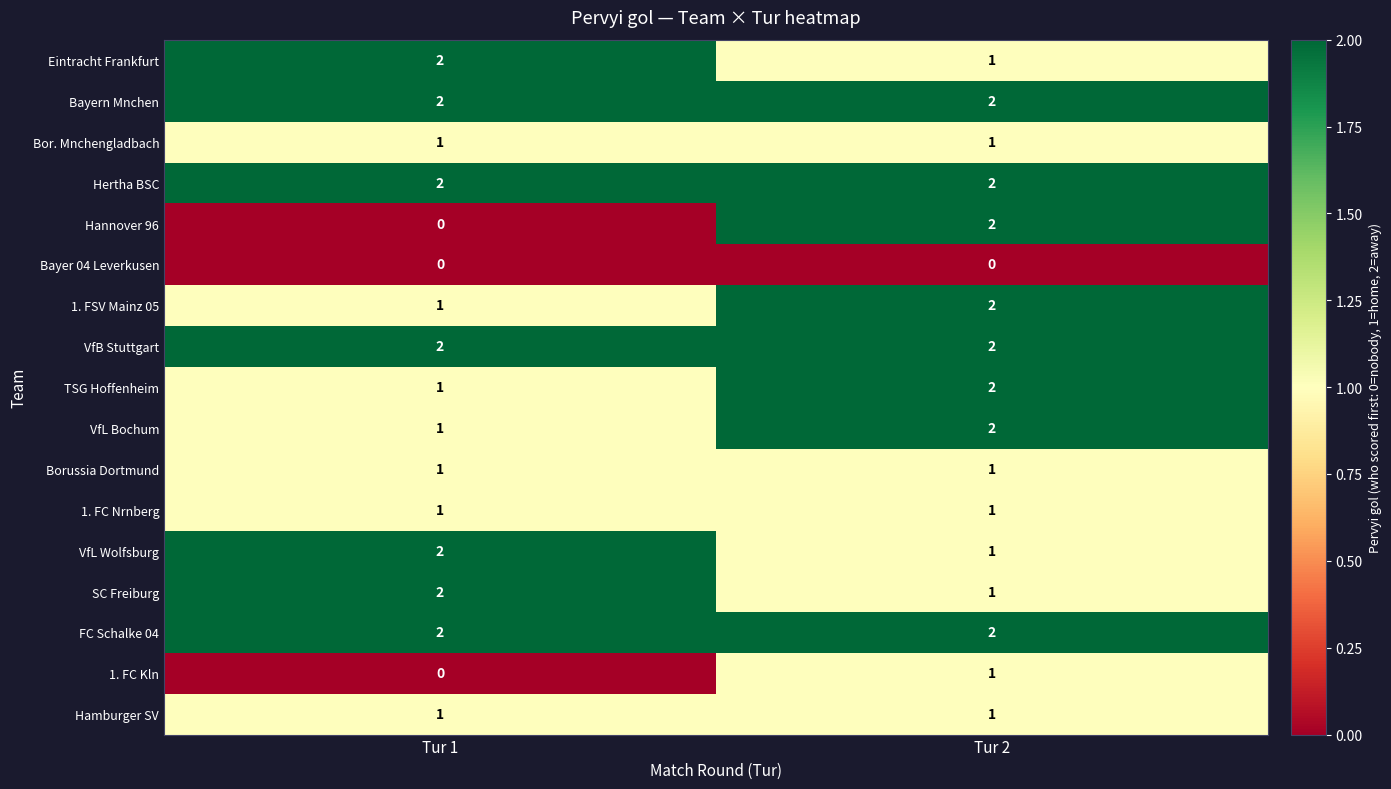

The Bor. Mnchengladbach series shows 2 at Tur 1. True or false?

False